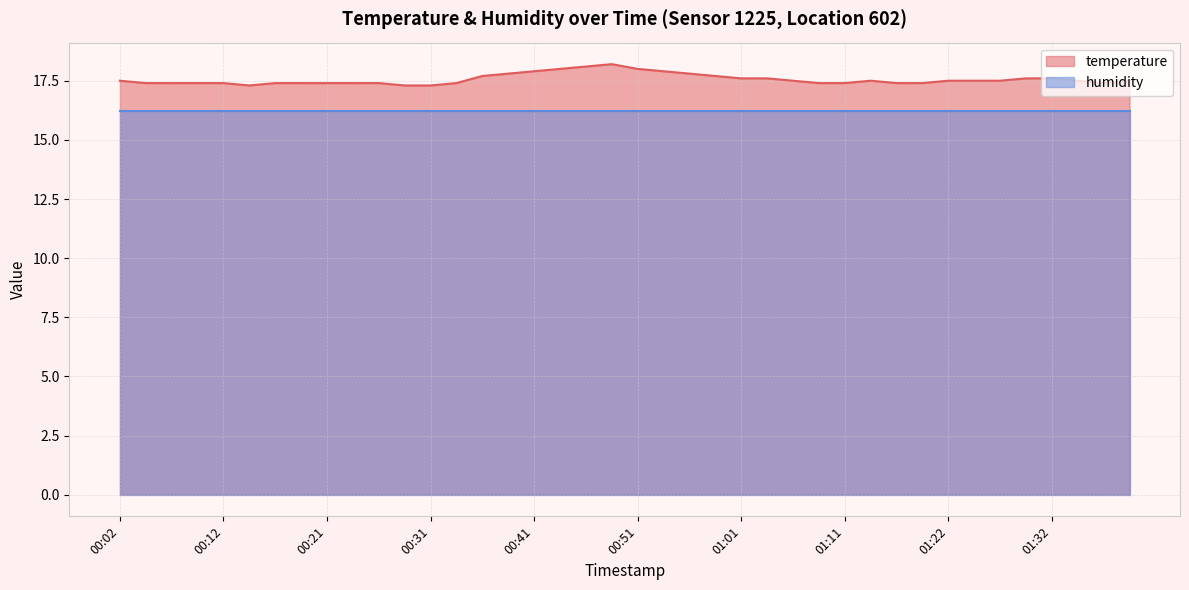

Where is the first local minimum?

00:14